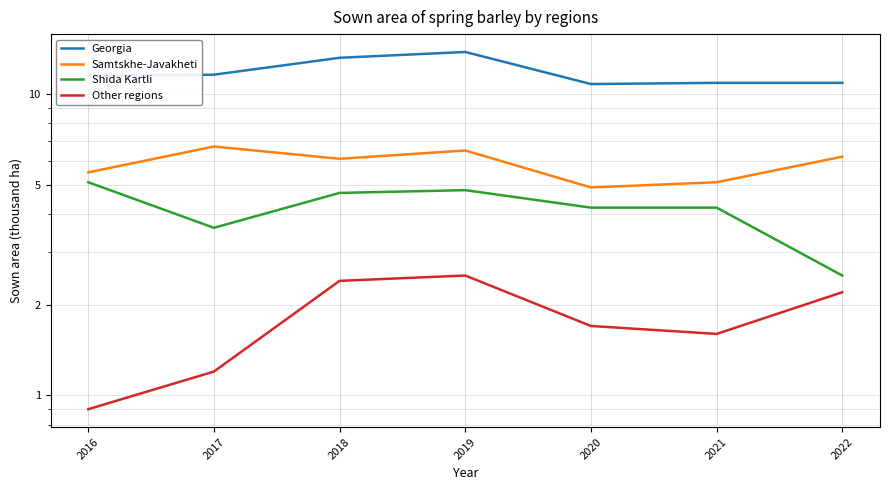

What is the approximate value of Shida Kartli at 2016?

5.1